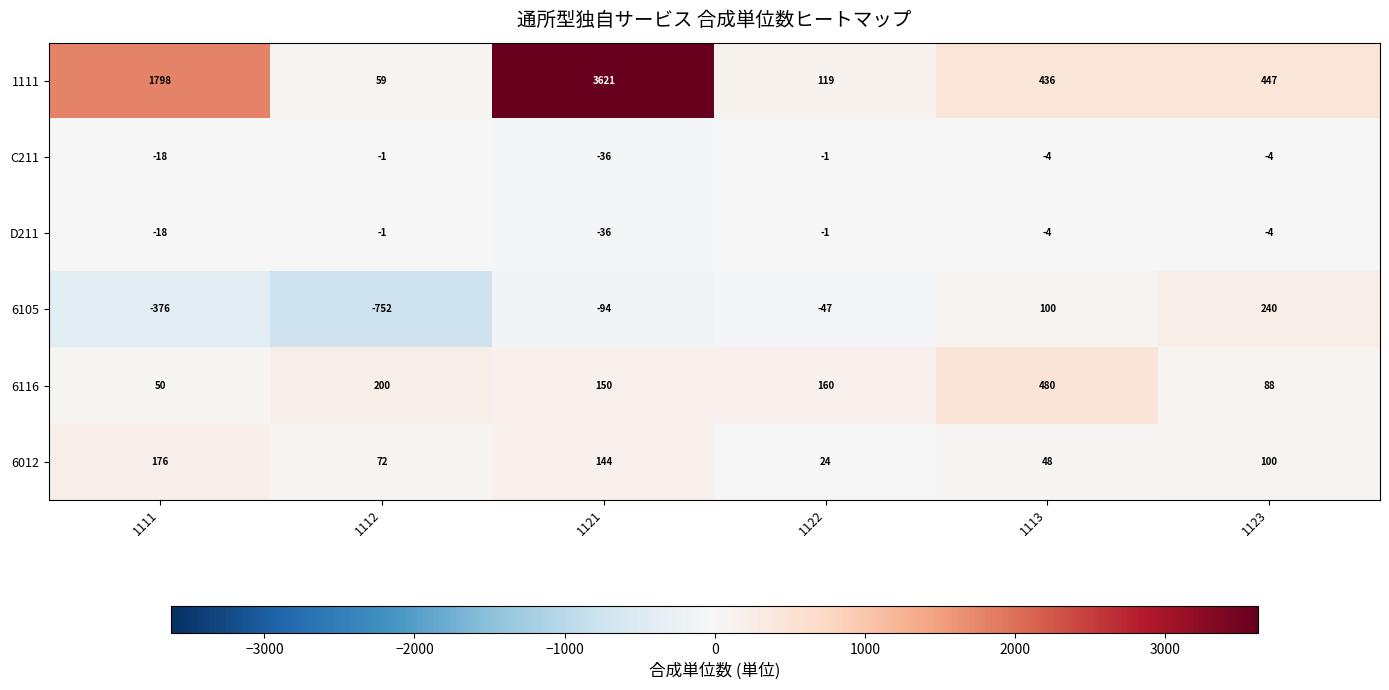

The value of 6012 at 1121 is 57. True or false?

False